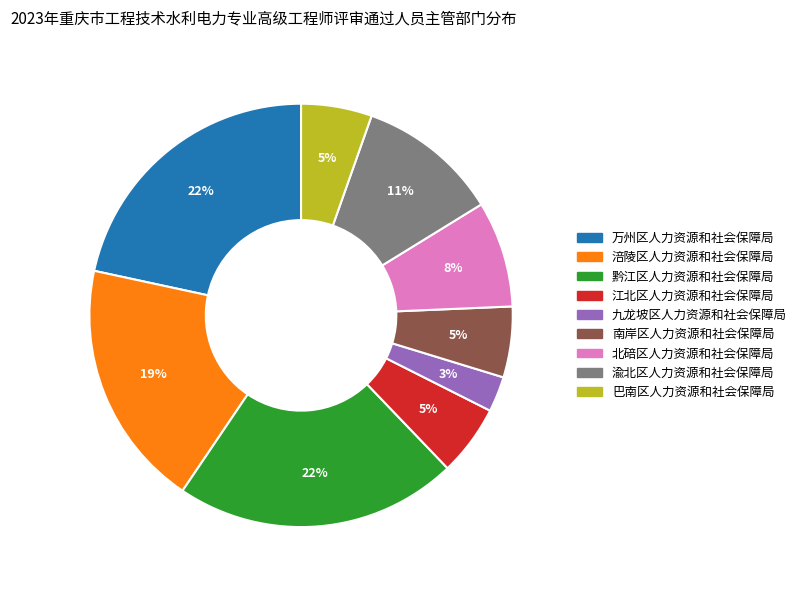

To the nearest percent, what is the combined percentage of 江北区人力资源和社会保障局 and 黔江区人力资源和社会保障局?

27%